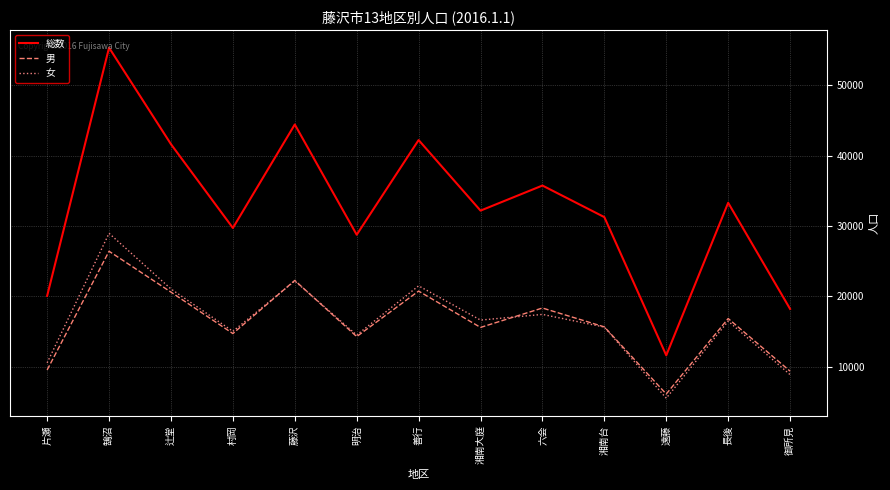

True or false: 男 has a value of 16838 at 長後.

True